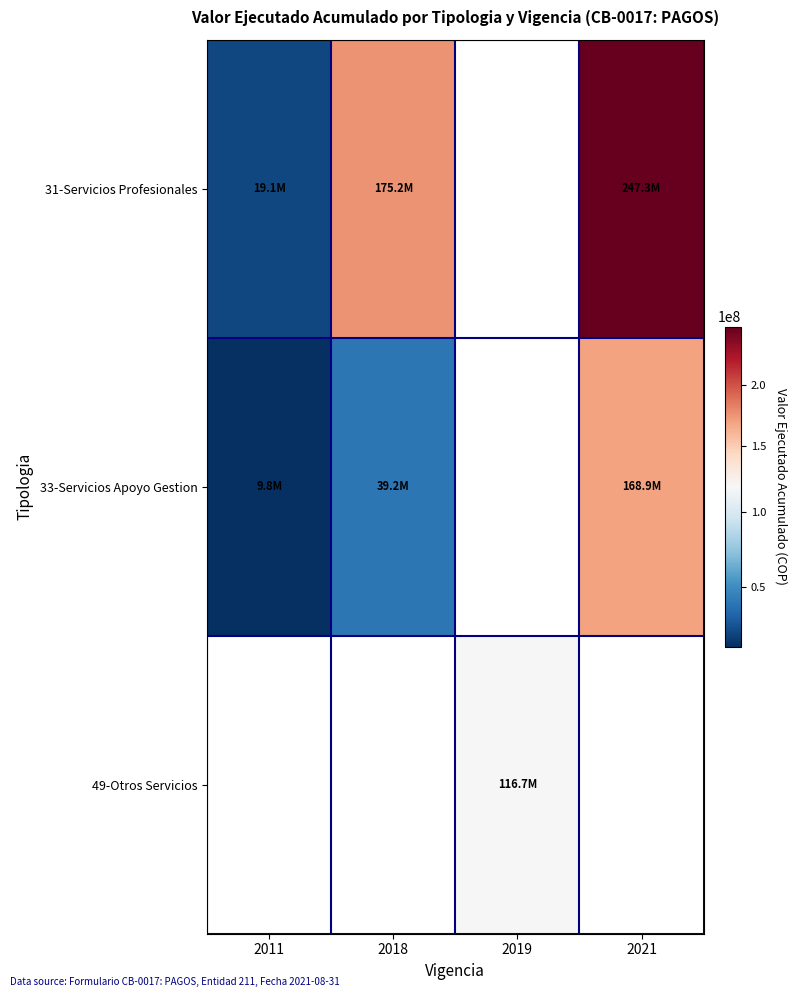

How many positive values does the 33-Servicios Apoyo Gestion series have?

3